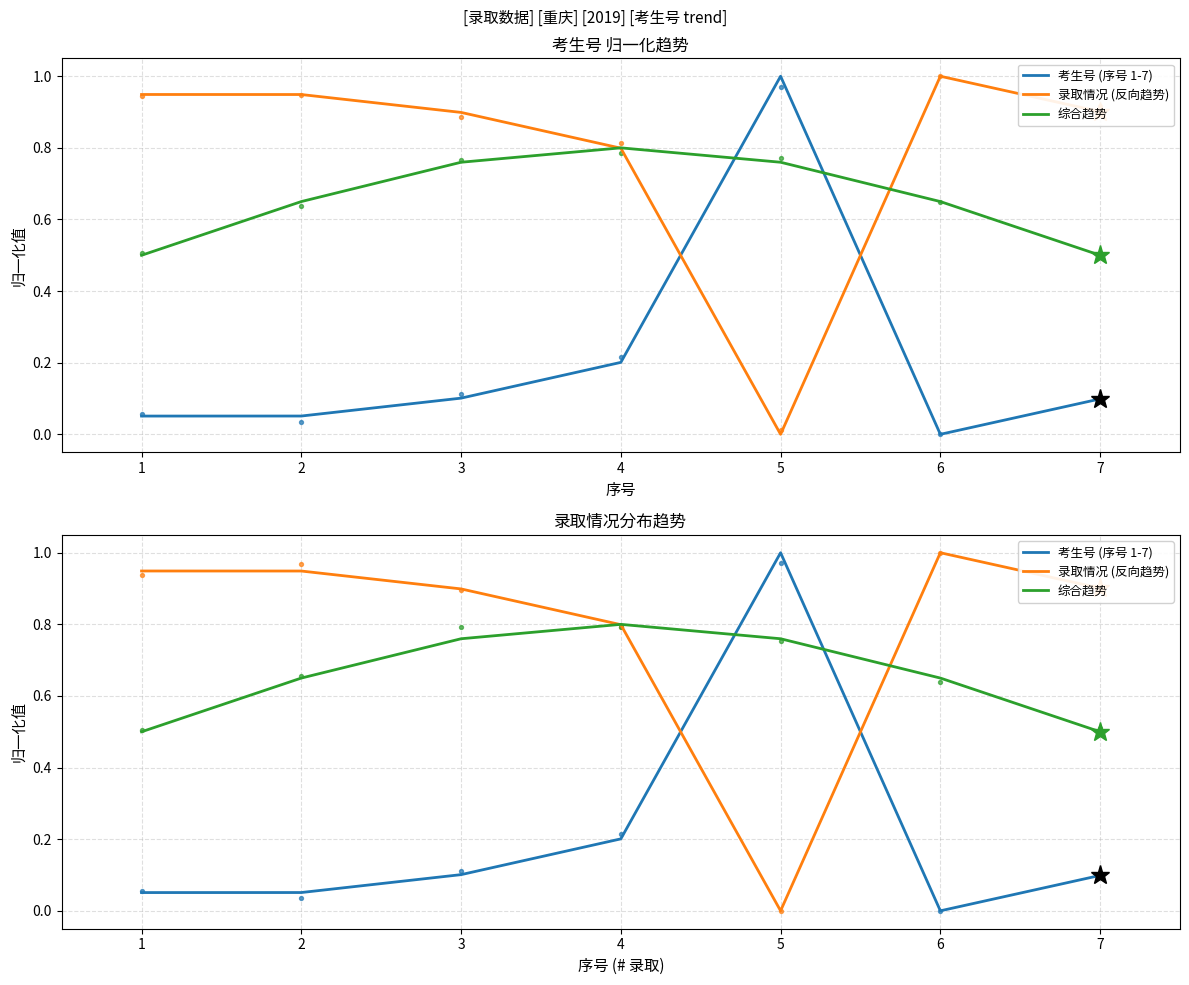

What is the total value across all series at 1?

1.5